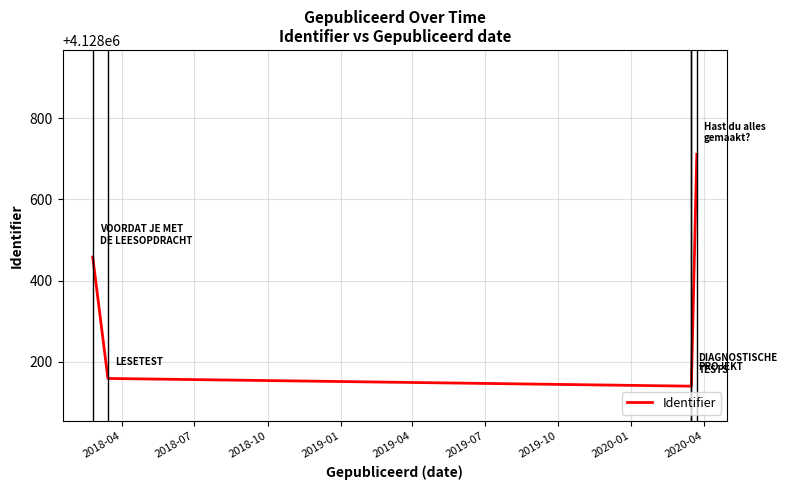

What is the difference between the second highest and second lowest values?

311